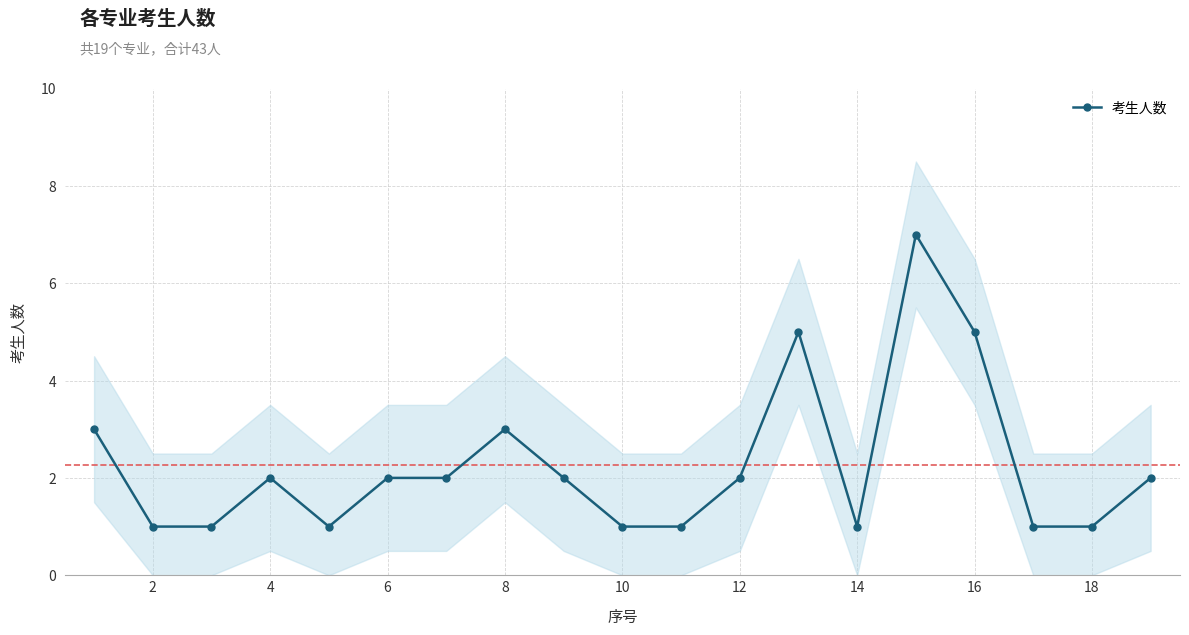

What is the greatest value displayed?

7